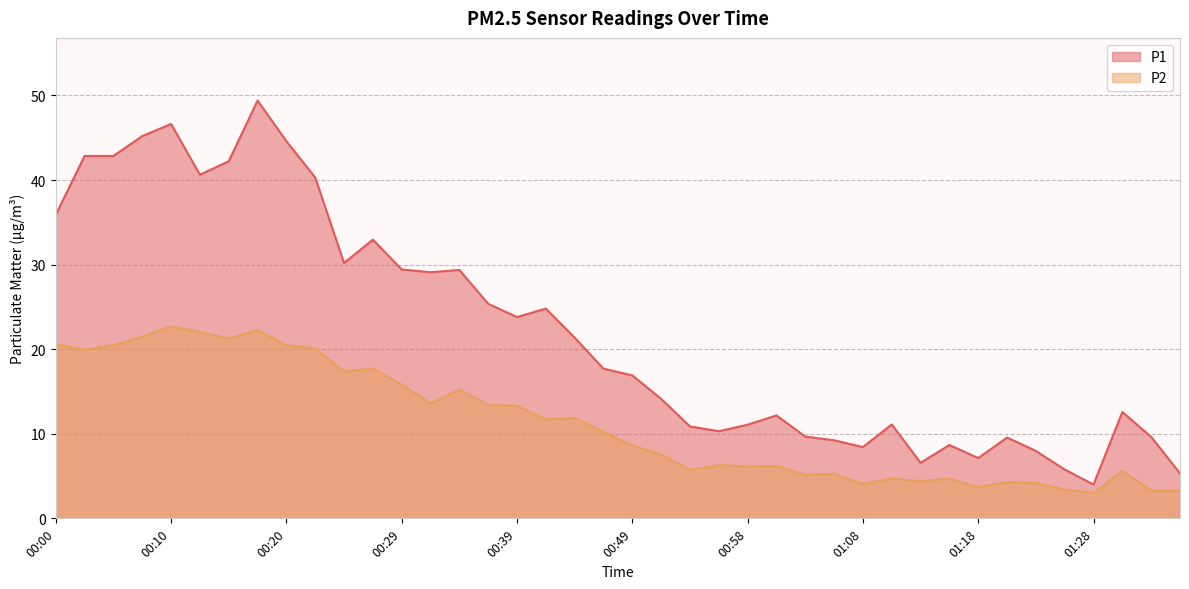

Which category has the lowest value in the P1 series?

01:28